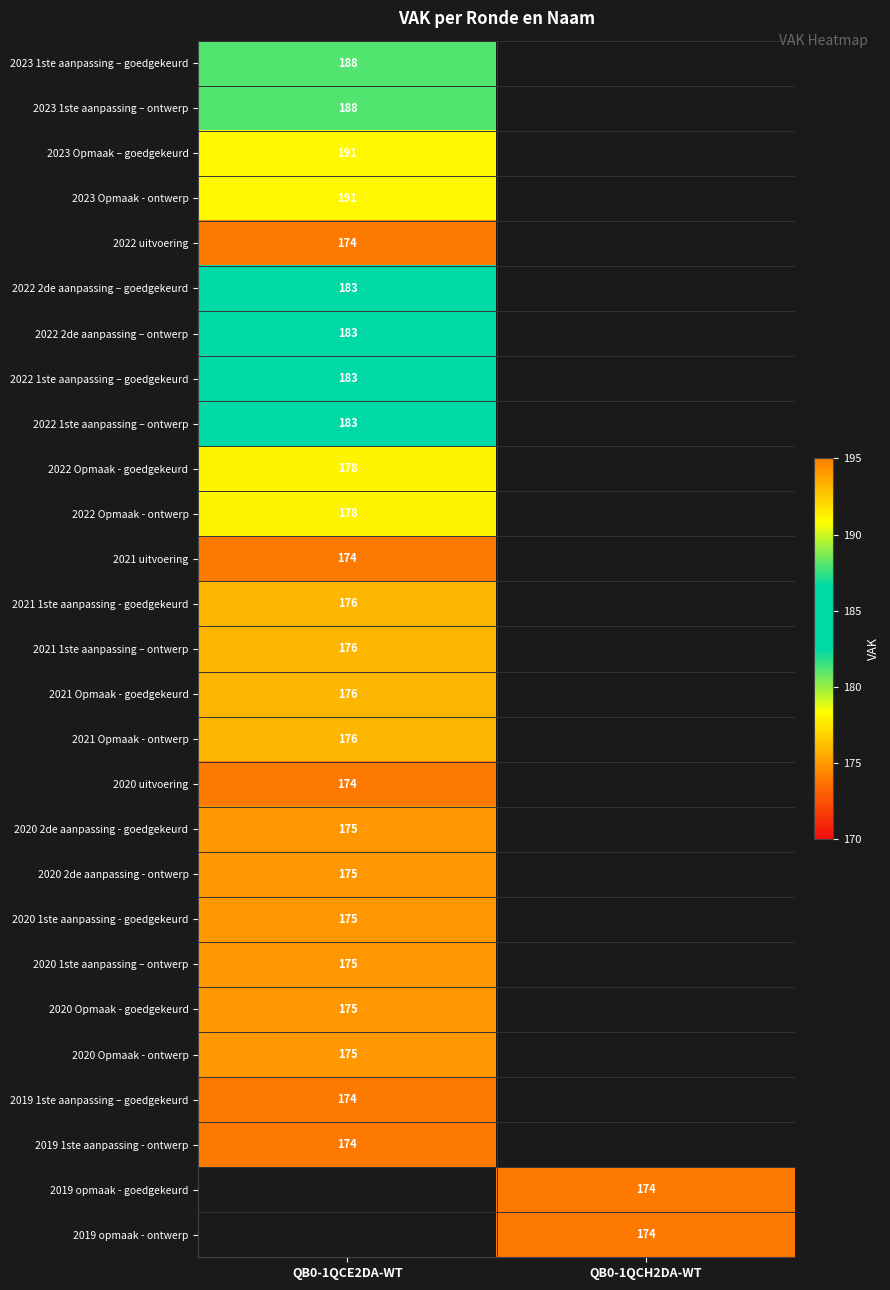

What is the minimum value shown in the chart?

174.0